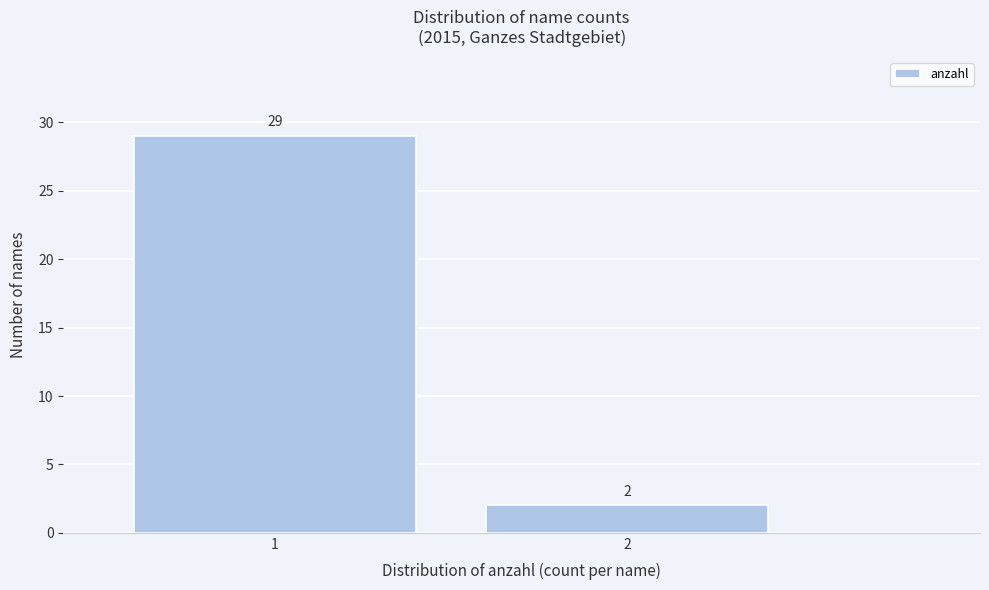

Reading right to left, list all the values displayed in this chart.

2=2	1=29